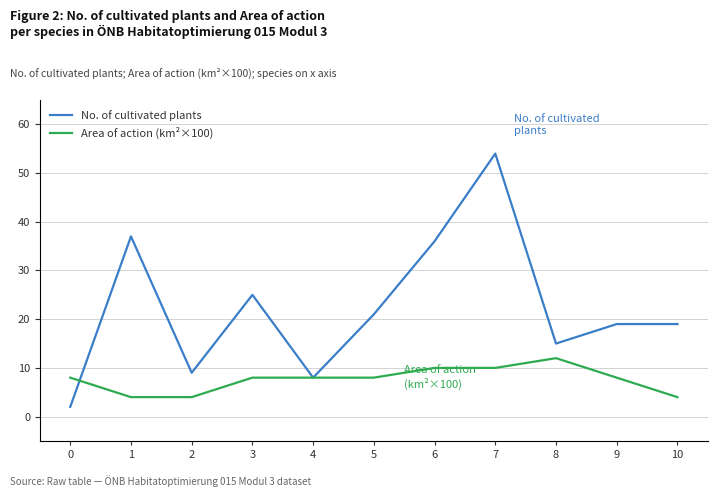

The value of No. of cultivated plants at 6 is 36. True or false?

True